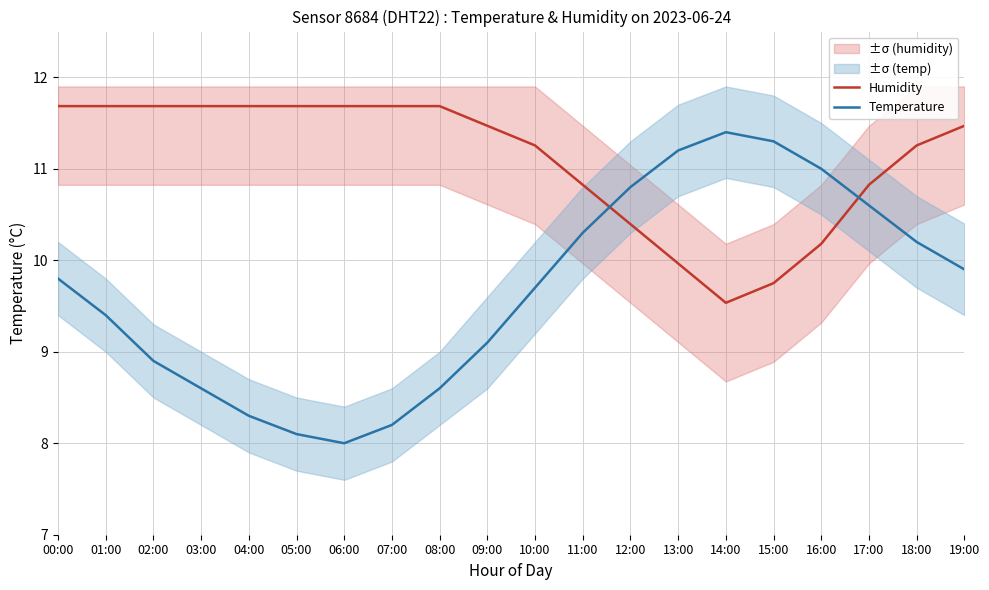

Between which two adjacent categories do Temperature and Humidity first intersect?

11:00 and 12:00